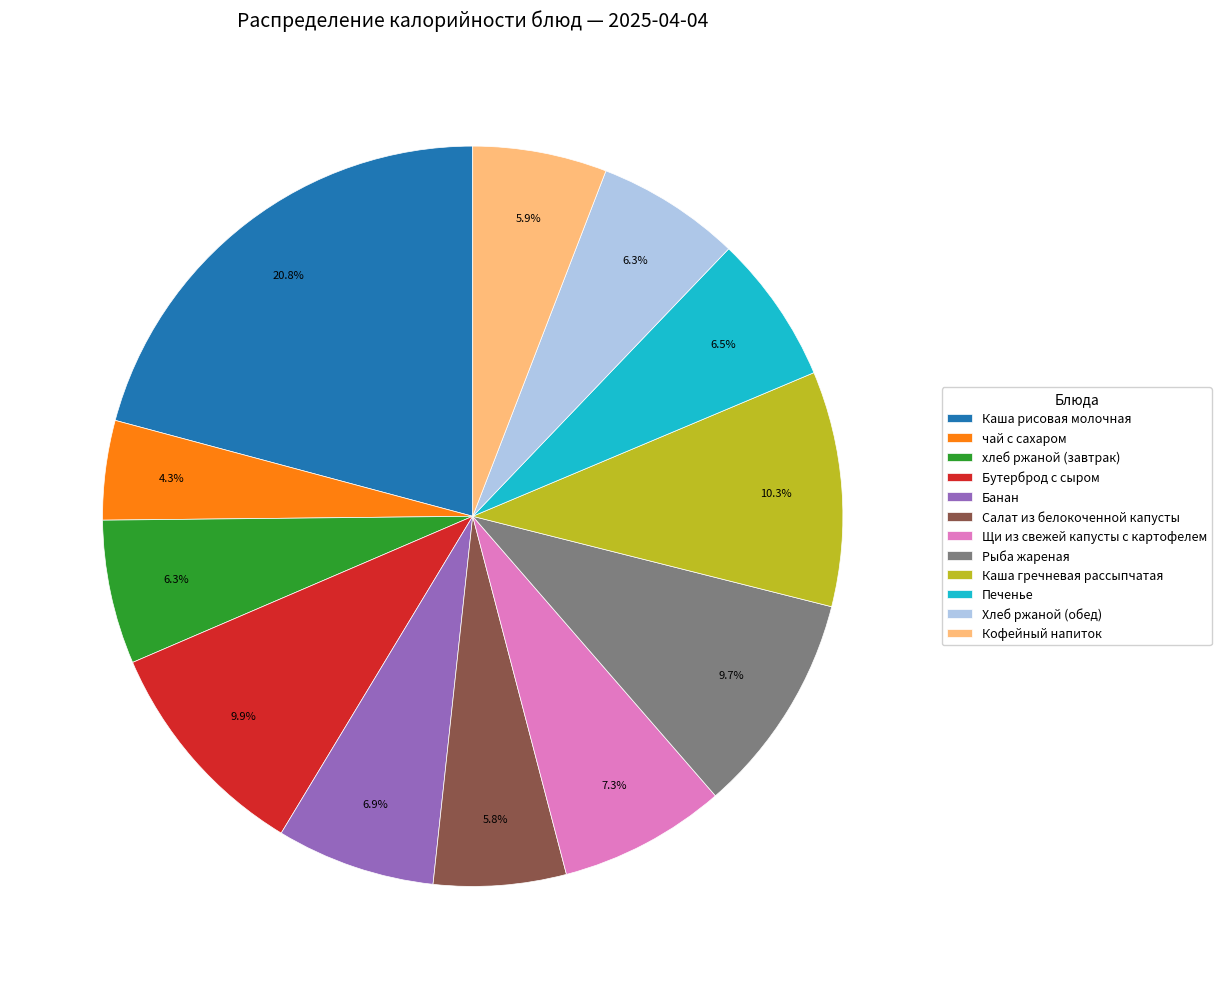

Do Каша рисовая молочная and Хлеб ржаной (обед) together represent more than half of the pie?

No